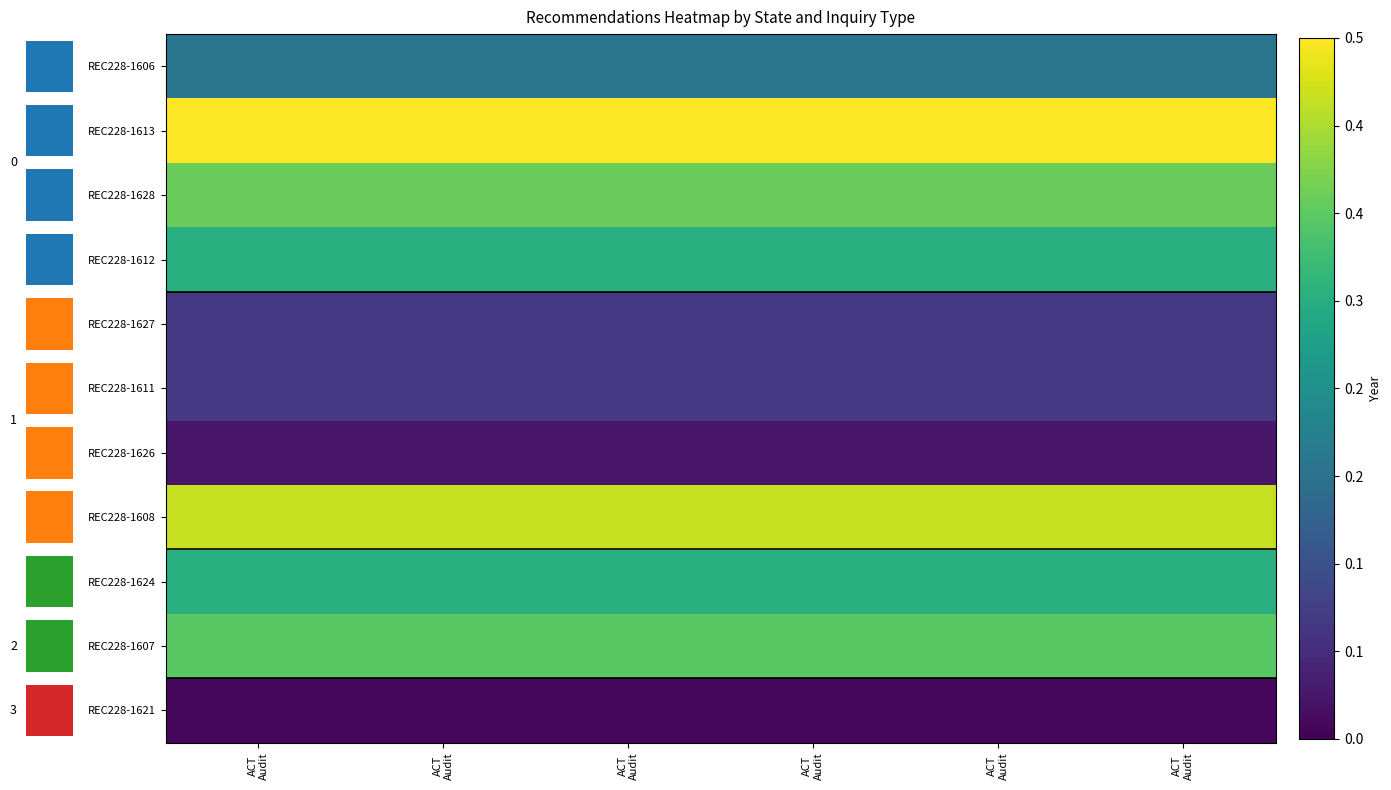

True or false: REC228-1613 has a value of 0.3 at ACT Audit.

False